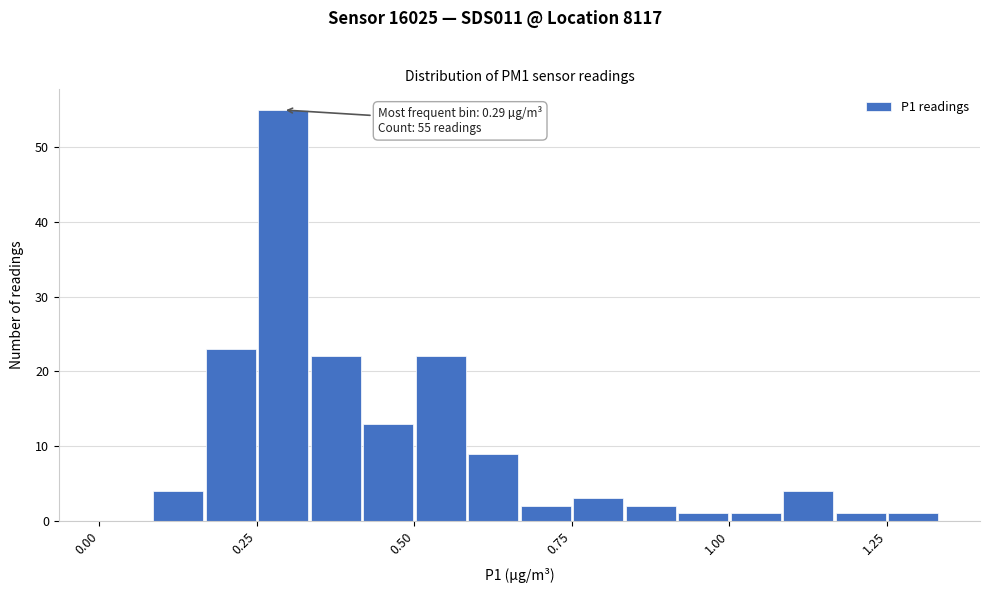

Around what value on the x-axis is the tallest bar? Give the approximate position of its centre, as read against the axis.

0.30